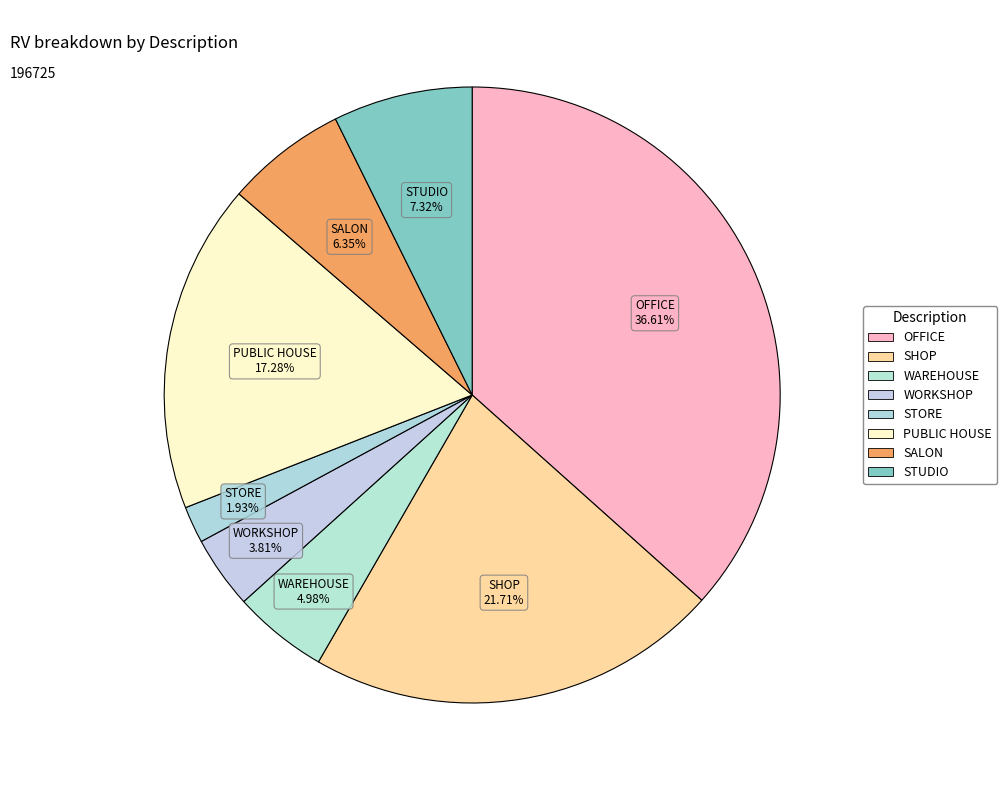

The SALON slice represents 15% of the pie. True or false?

False